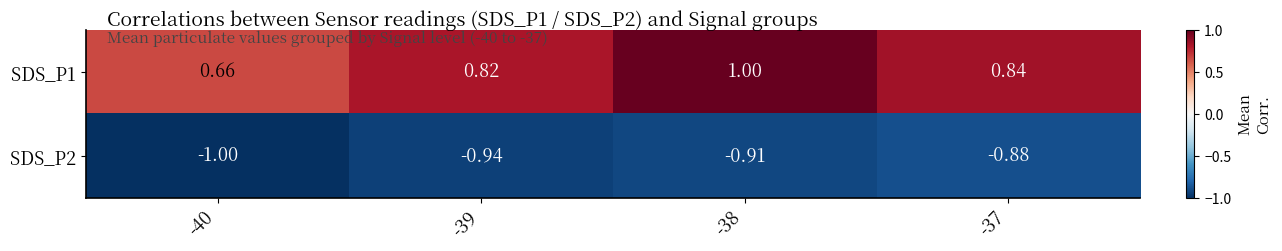

Is the value of SDS_P2 at -39 greater than the value of SDS_P1 at -40?

No